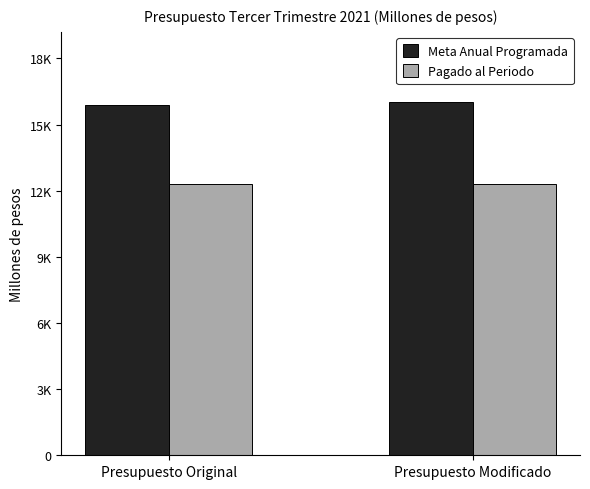

What are all the series names shown in the legend?

Meta Anual Programada, Pagado al Periodo